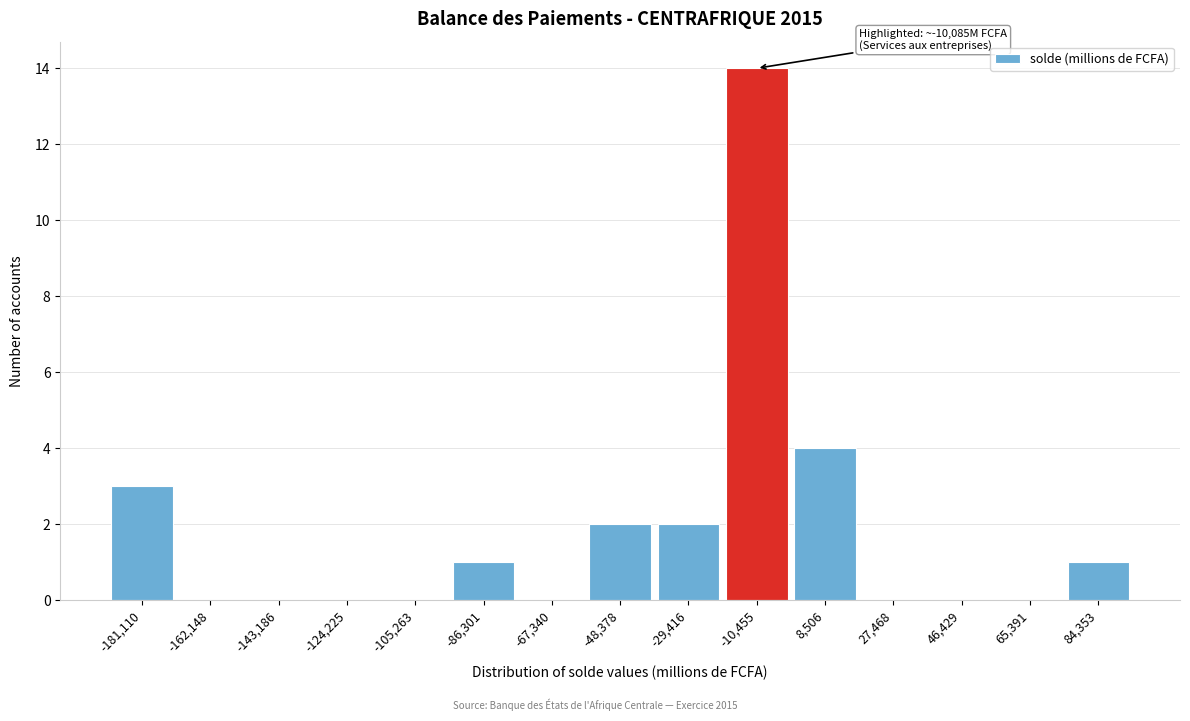

Reading right to left, list all the values displayed in this chart.

84,353=1	65,391=0	46,429=0	27,468=0	8,506=4	-10,455=14	-29,416=2	-48,378=2	-67,340=0	-86,301=1	-105,263=0	-124,225=0	-143,186=0	-162,148=0	-181,110=3